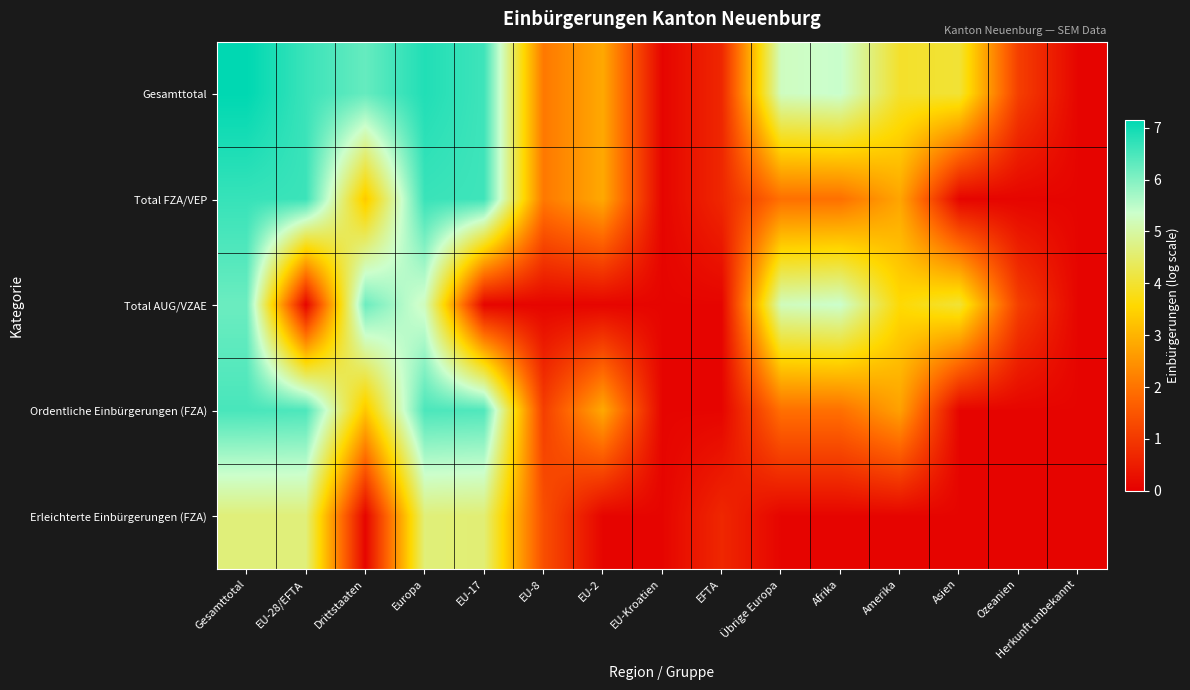

What is the total value across all series at Drittstaaten?

19.2